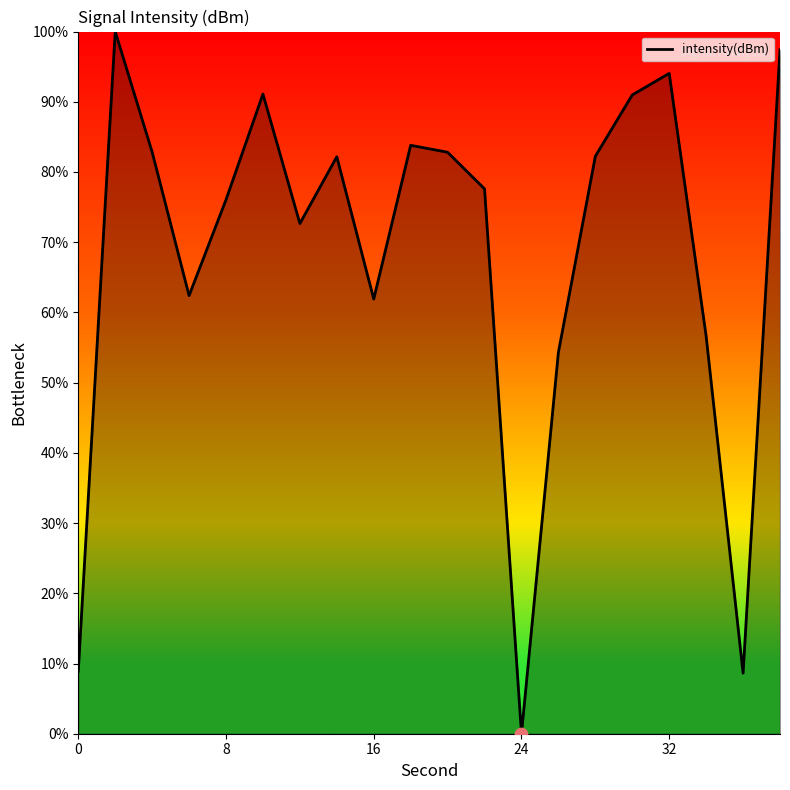

What is the difference between the maximum and minimum values?

100.0